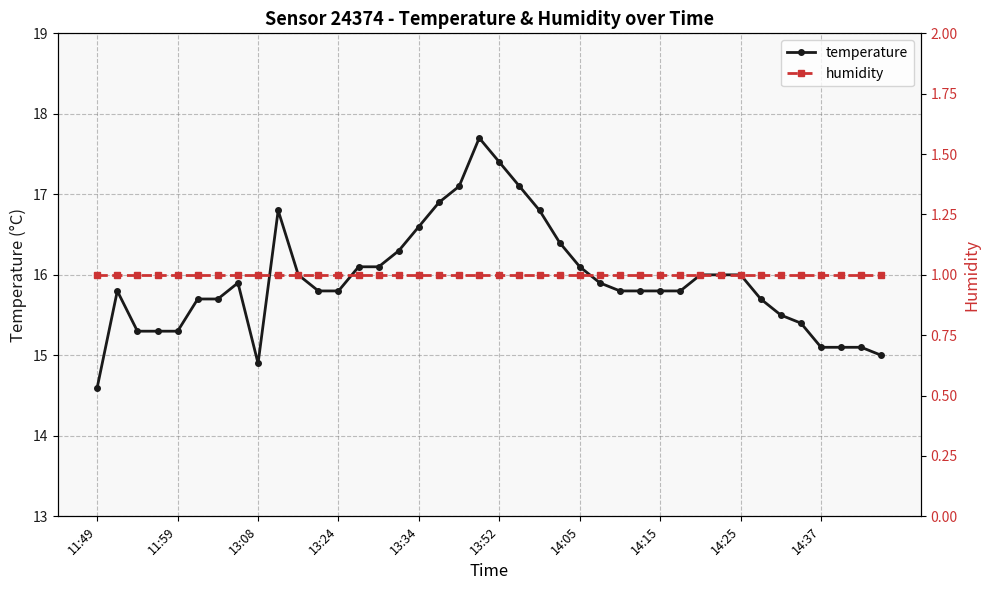

True or false: humidity and temperature cross at least once.

False